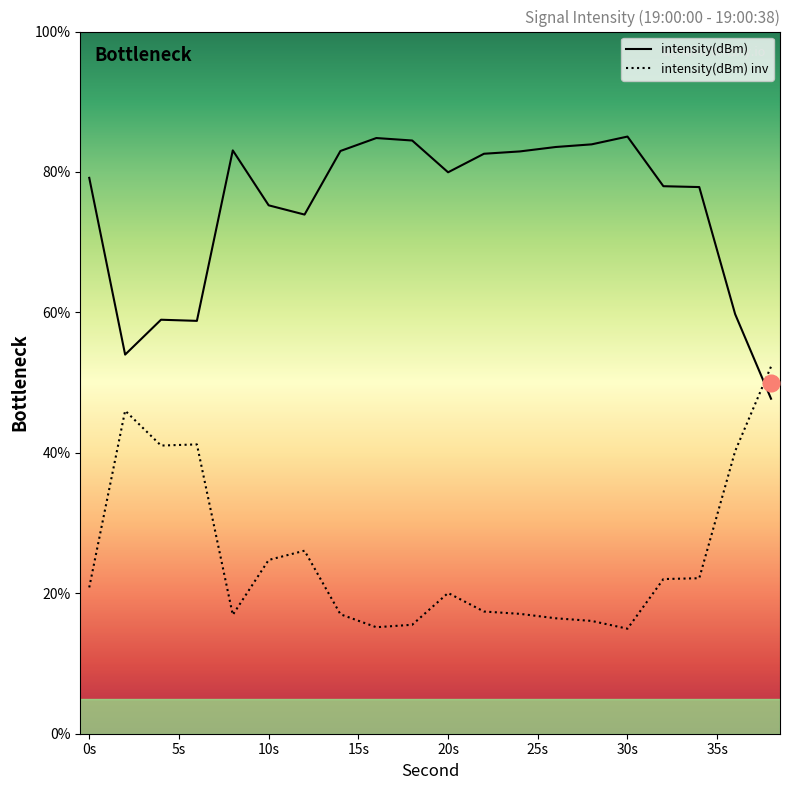

What are all the series names shown in the legend?

intensity(dBm), intensity(dBm) inv